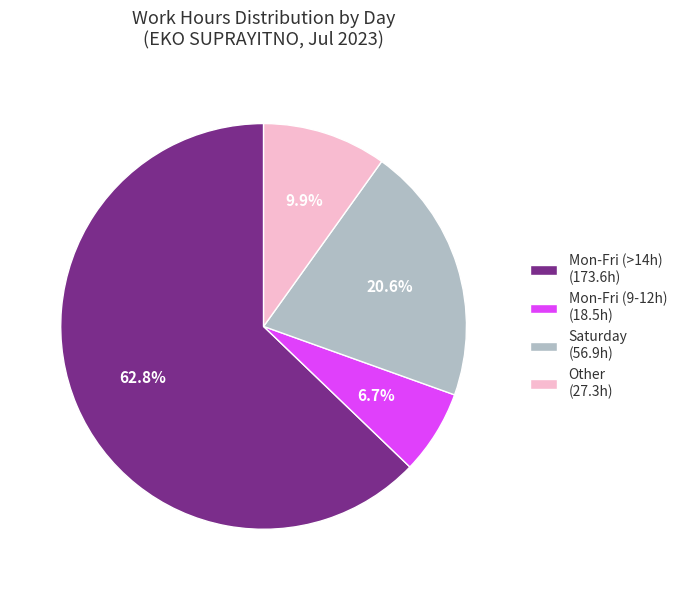

How much of the chart is everything except Mon-Fri (>14h) (173.6h)?

37.2%